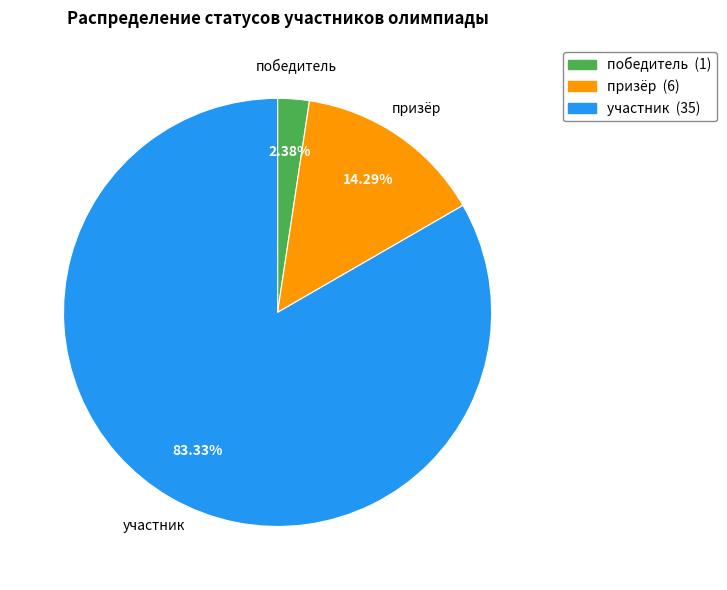

Which has a higher value, призёр or победитель?

призёр